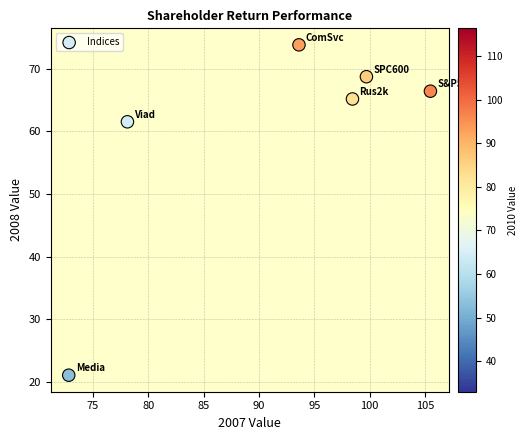

What is the average Y value?

59.4